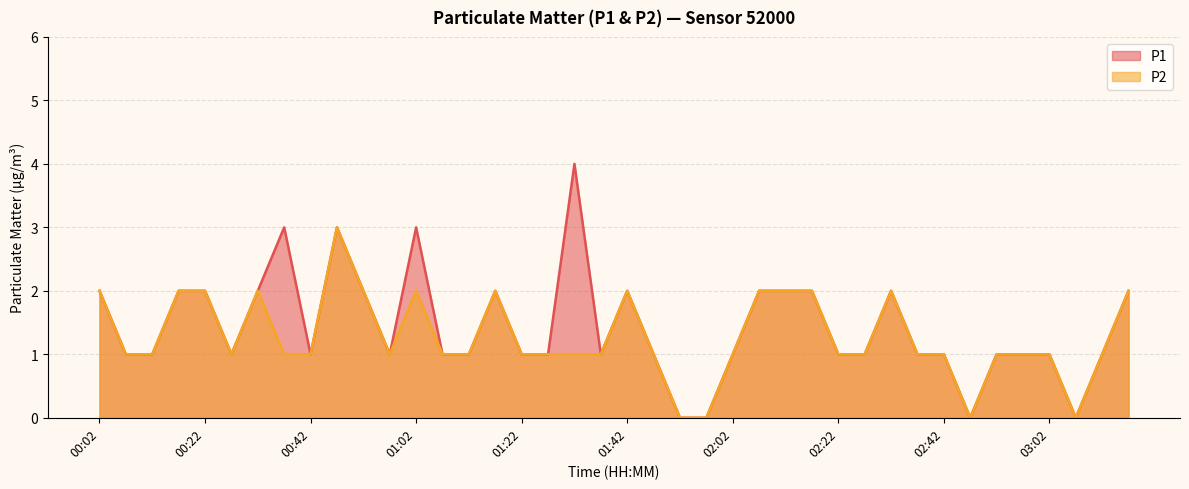

True or false: P2 has a value of 1 at 00:47.

False